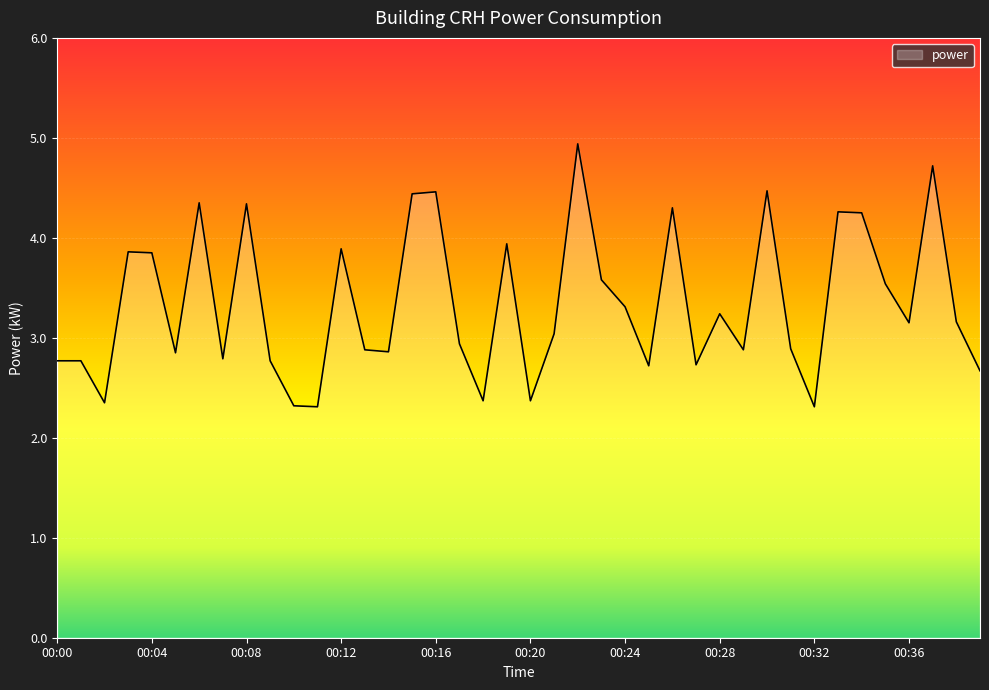

What is the maximum value shown in the chart?

4.9